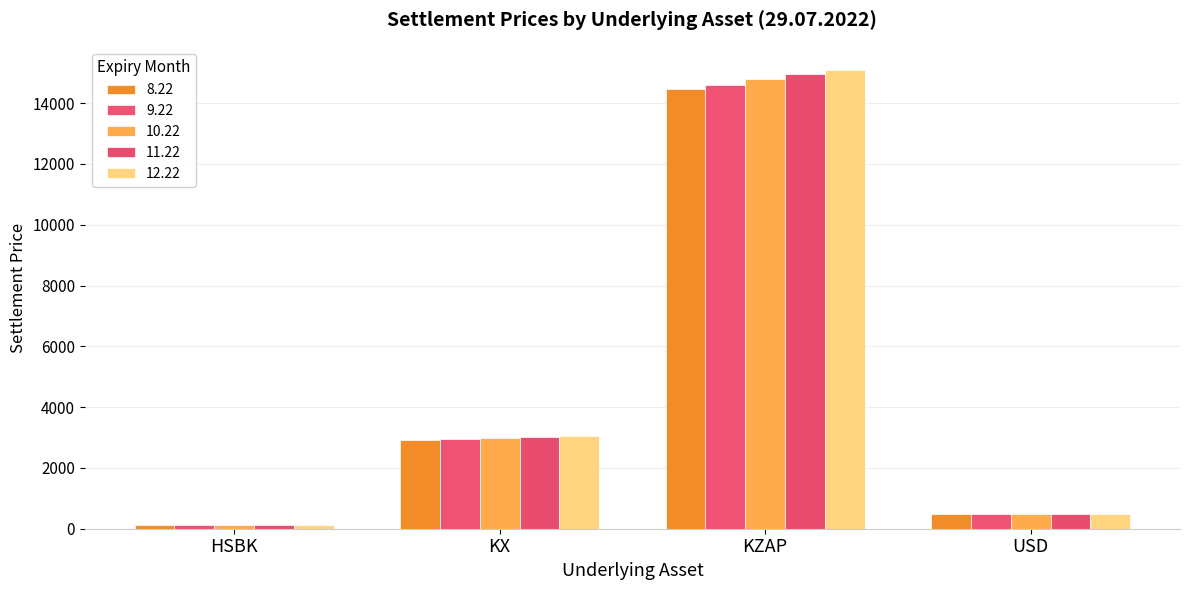

What is the sum of all 12.22 values?

18767.5